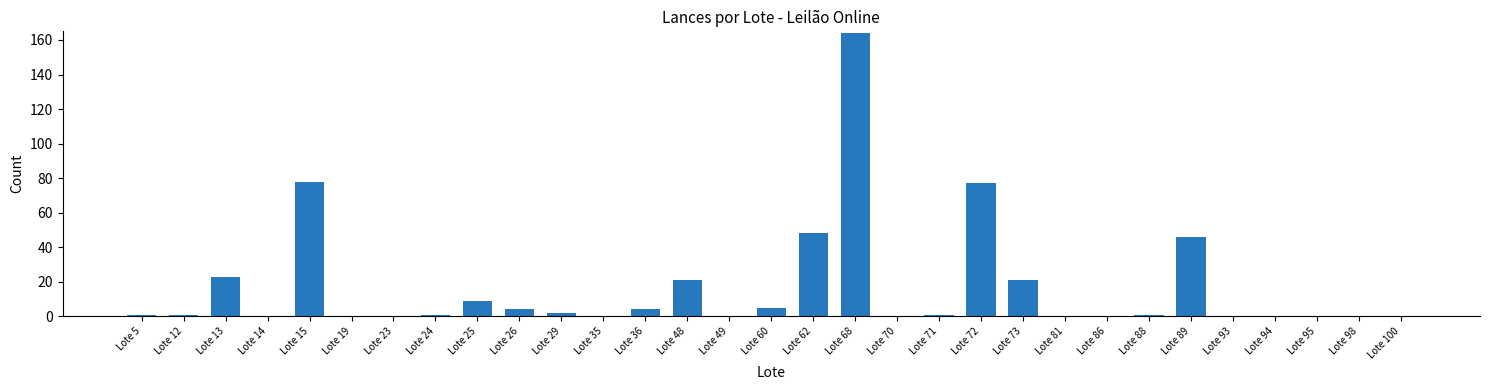

Which label corresponds to the largest value in the chart?

Lote 68